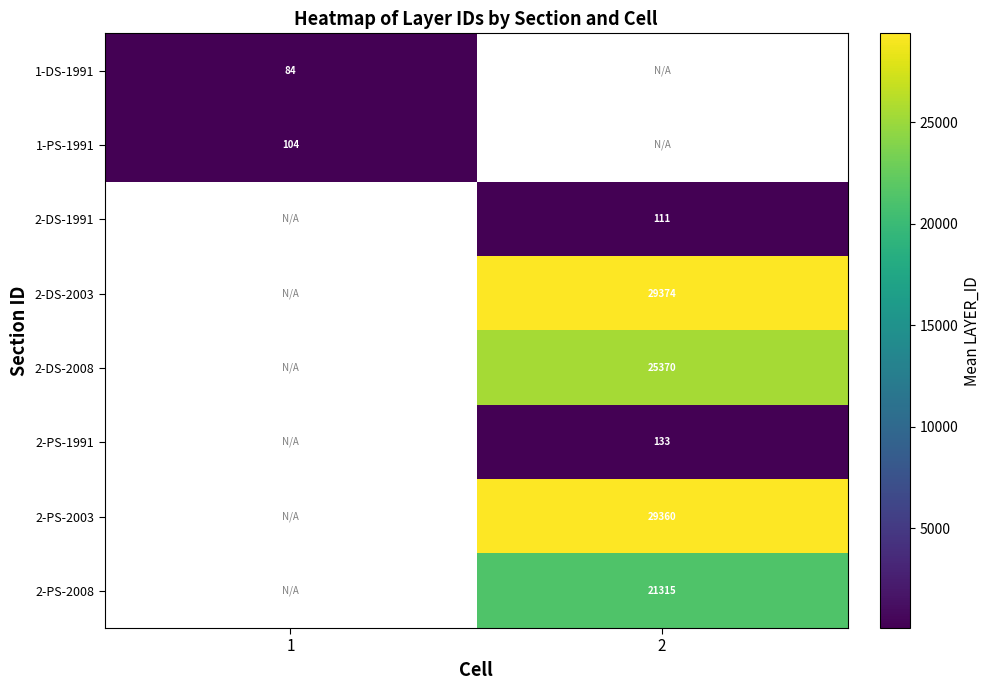

The value of 1-DS-1991 at 1 is 139.1. True or false?

False